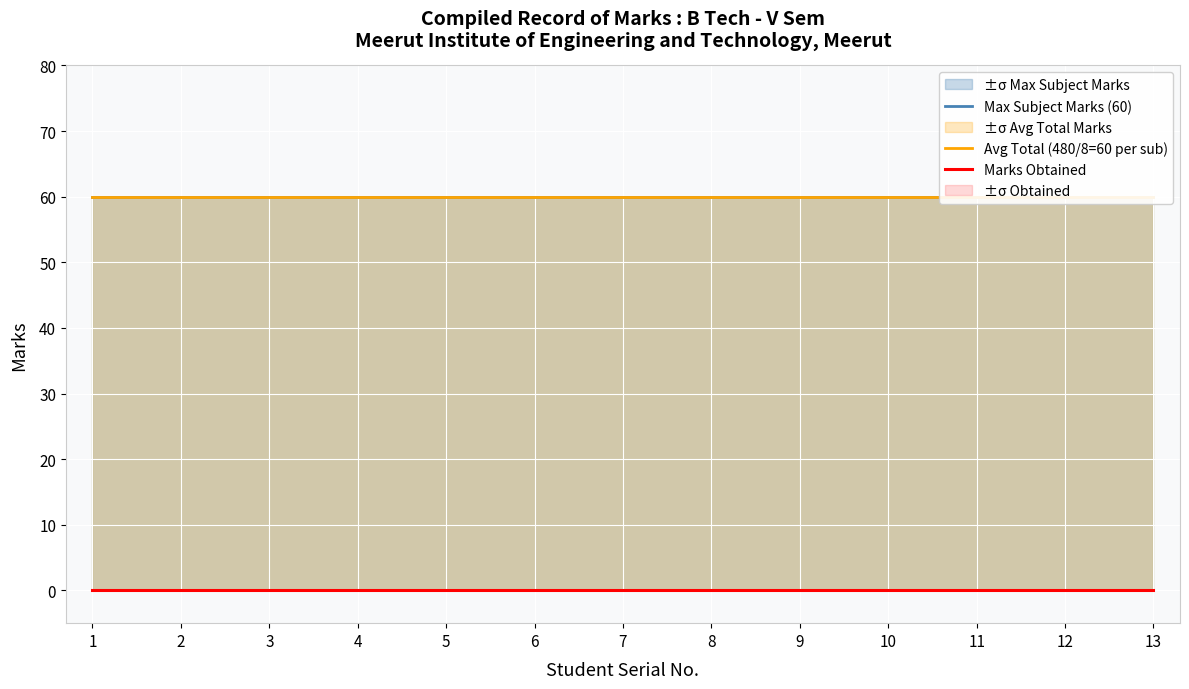

What are all the series names shown in the legend?

Max Subject Marks (60), Avg Total (480/8=60 per sub), Marks Obtained